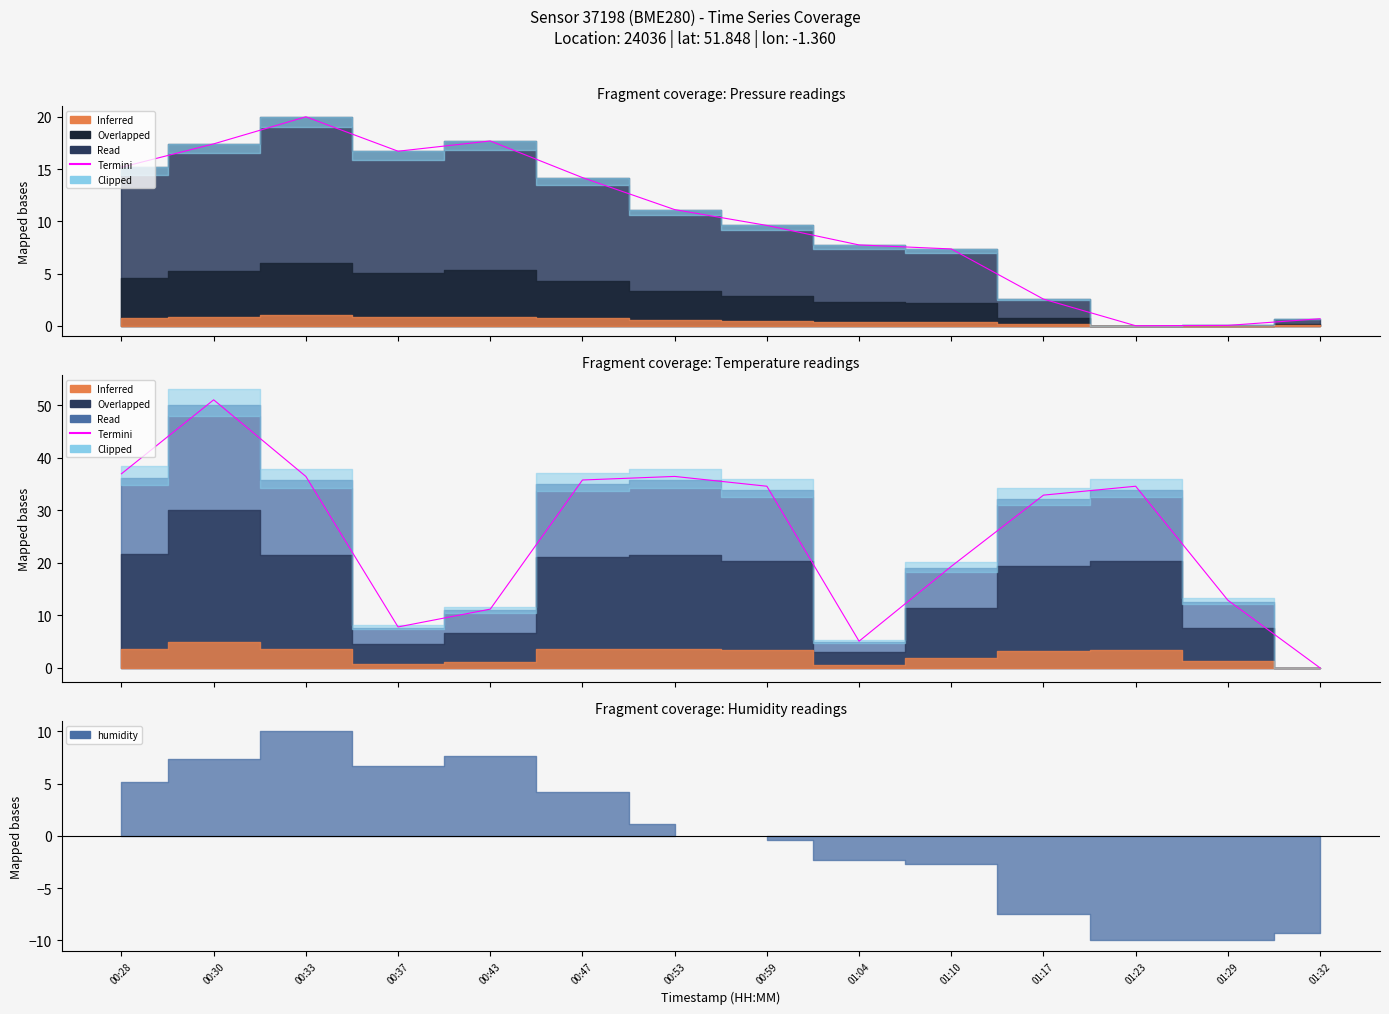

Rank the categories by value from highest to lowest.

00:30, 00:28, 00:33, 00:53, 00:47, 00:59, 01:23, 01:17, 01:10, 01:29, 00:43, 00:37, 01:04, 01:32